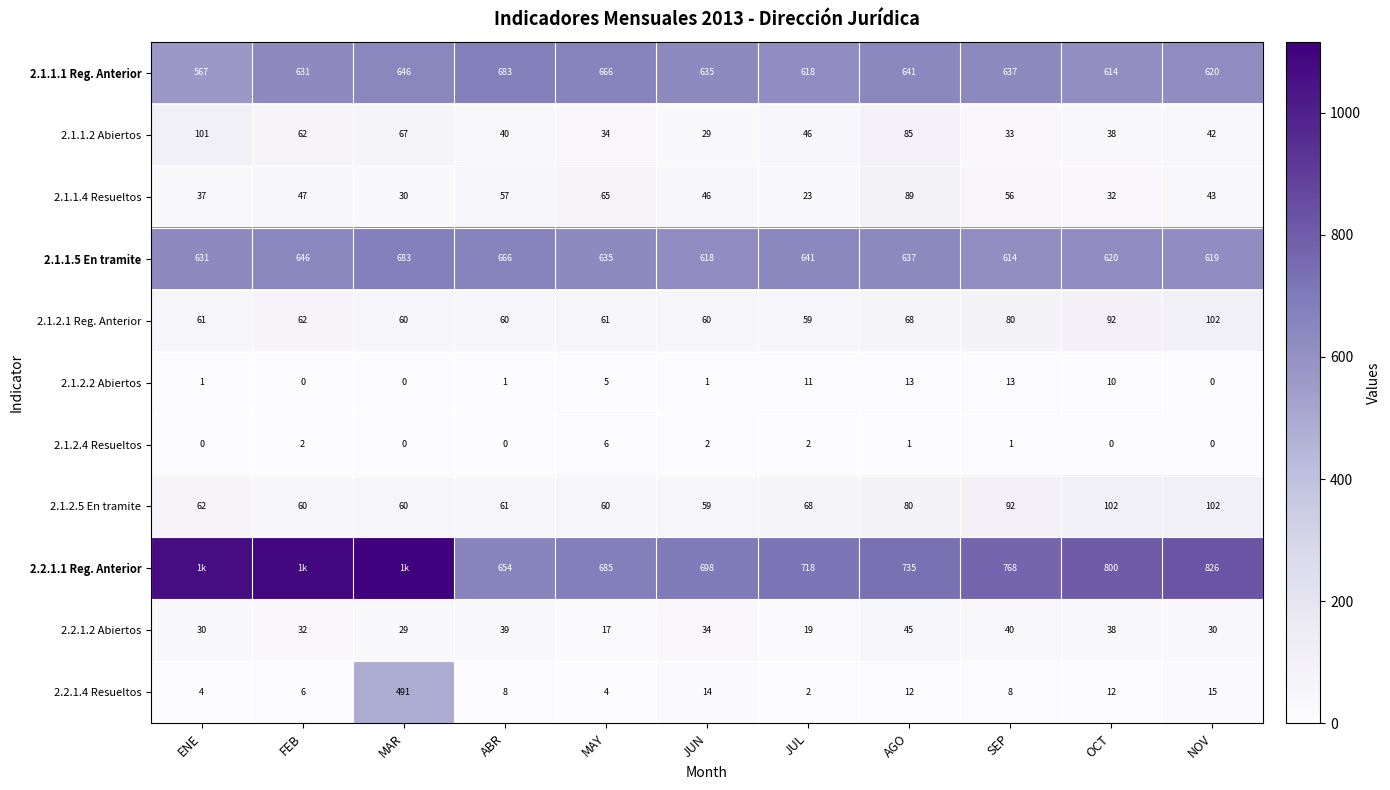

At which label does 2.1.1.4 Resueltos first exceed 46?

FEB